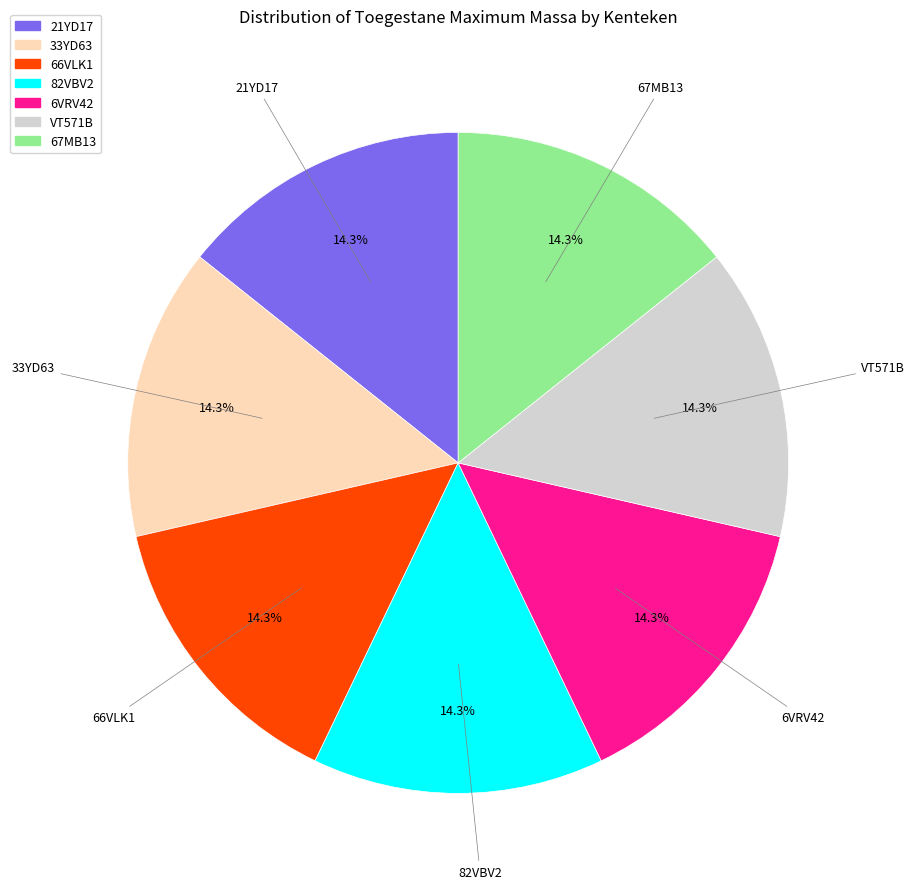

Is there any slice that represents more than half of the pie?

No